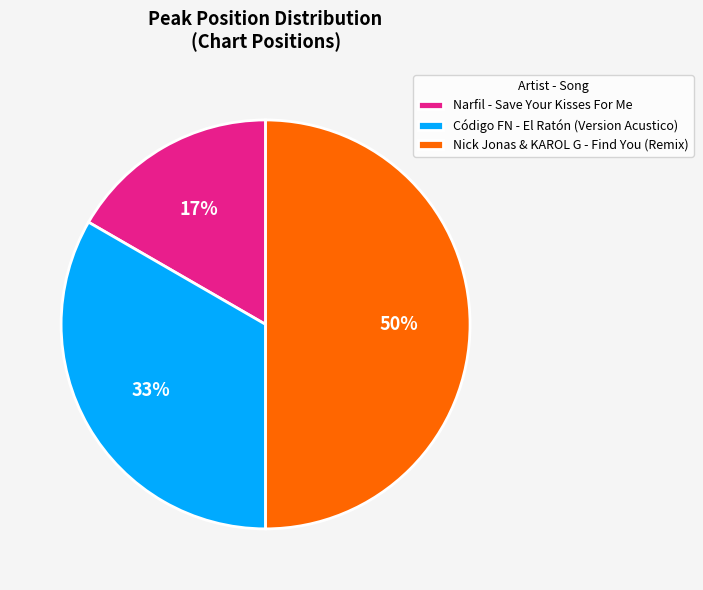

Which slice is the largest?

Nick Jonas & KAROL G - Find You (Remix)